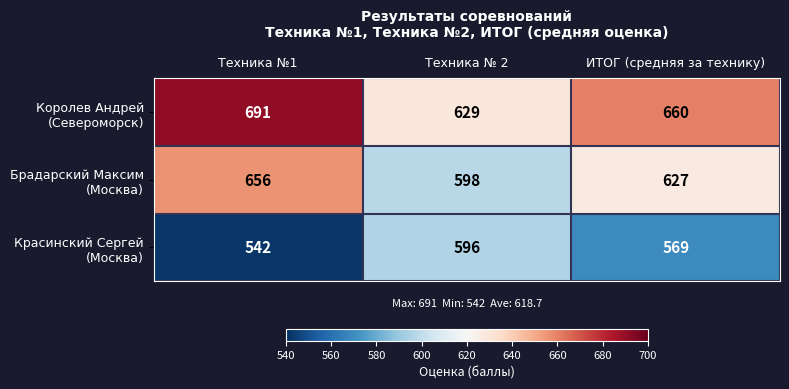

At which category is the sum across all series the highest?

Техника №1